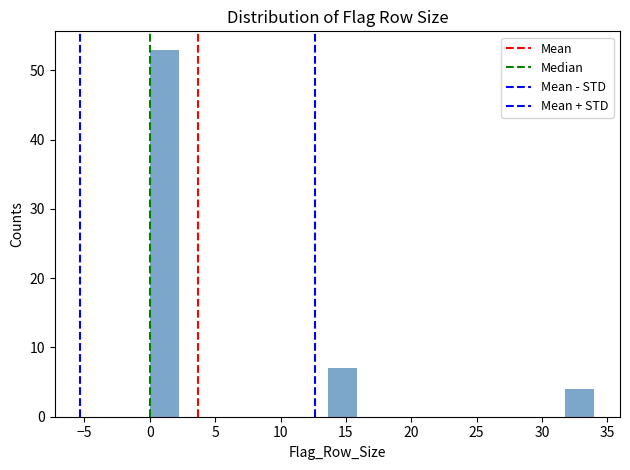

What is the height of the bar covering 13.5 to 16.0 on the x-axis? Neither the bar edges nor the heights are printed on the chart, so give them approximately, as read against the axes.

7